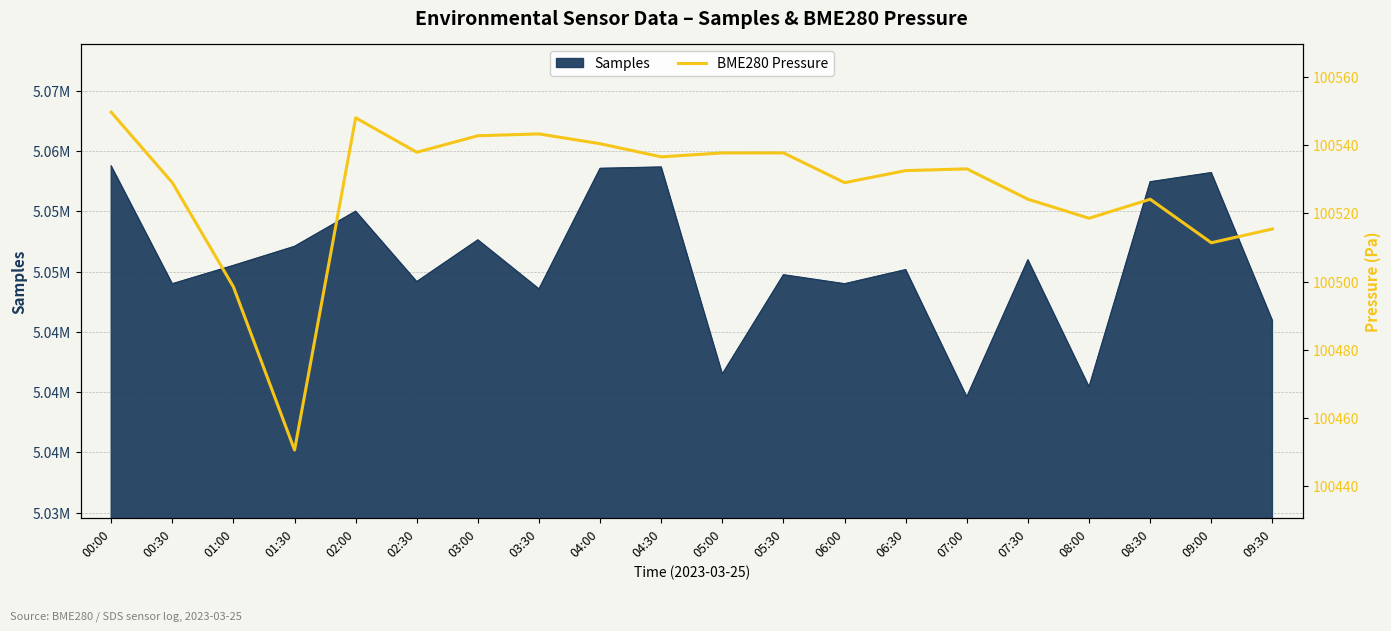

What is the label of the 10th point from the right?

05:00